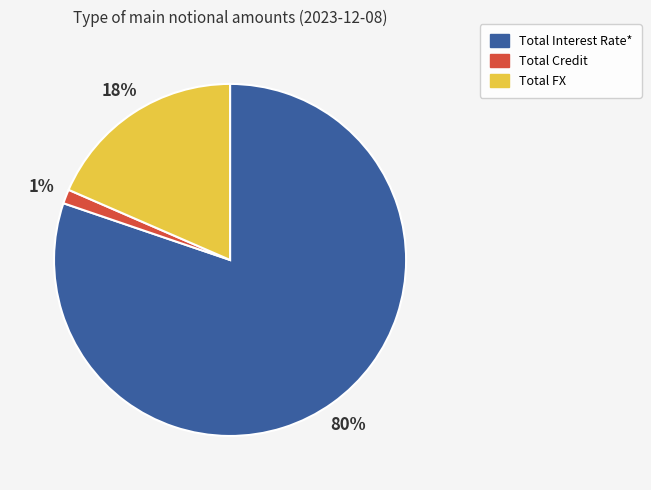

True or false: Total Interest Rate* accounts for 80% of the total.

True